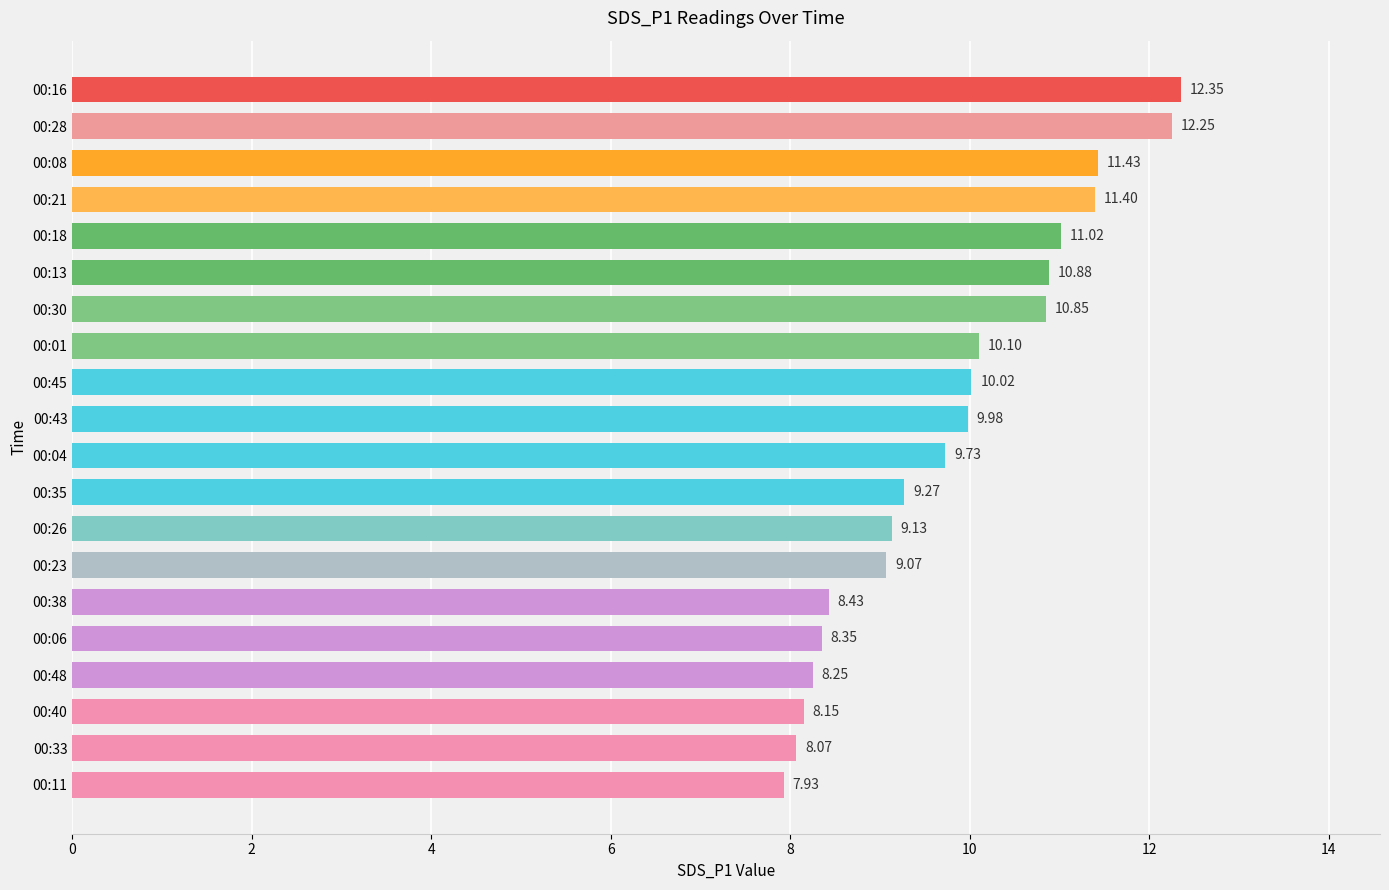

Which has a higher value, 00:48 or 00:04?

00:04